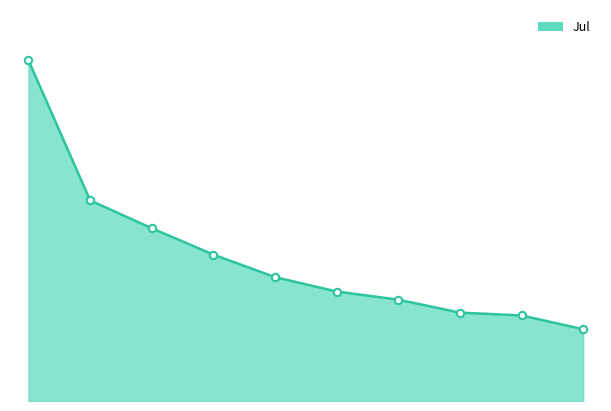

What is the total value across all series at 2?

3.4